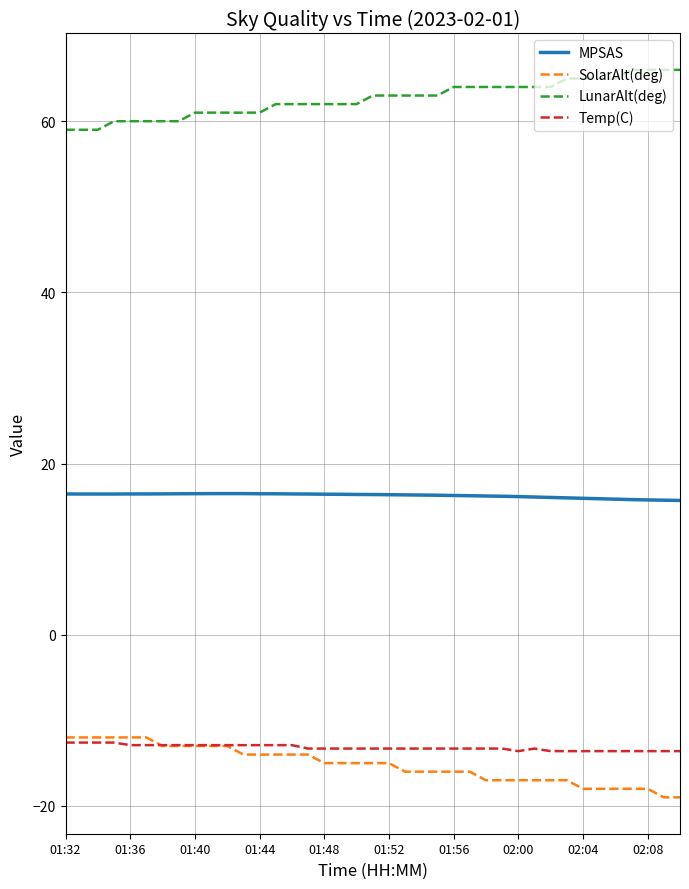

What is the greatest value displayed?

66.0